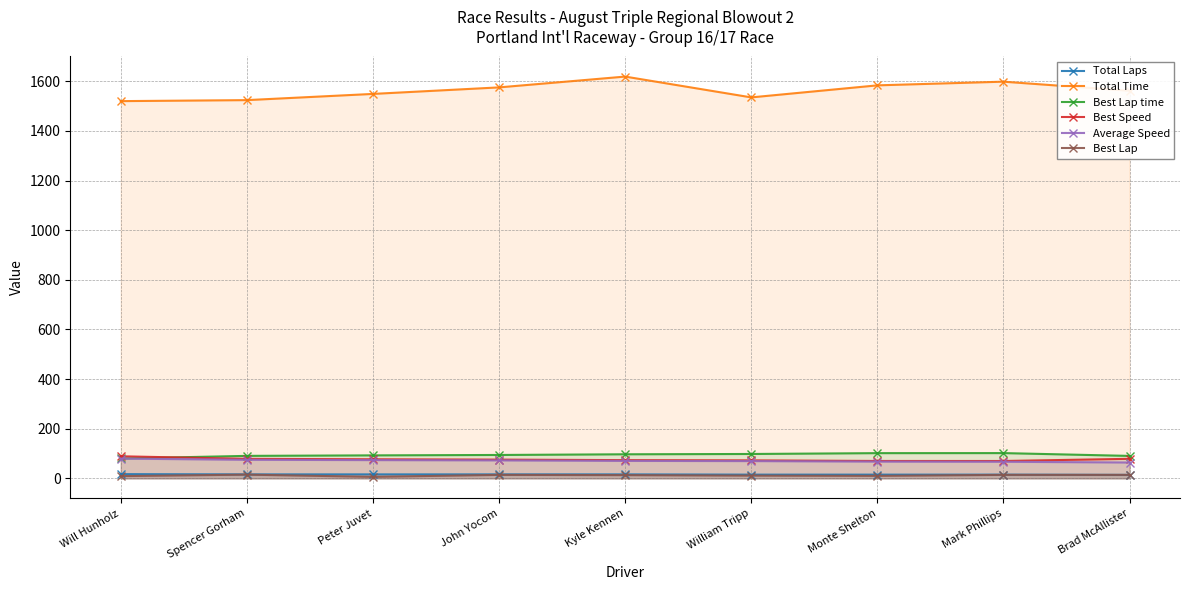

What is the sum of all Total Time values?

14067.5